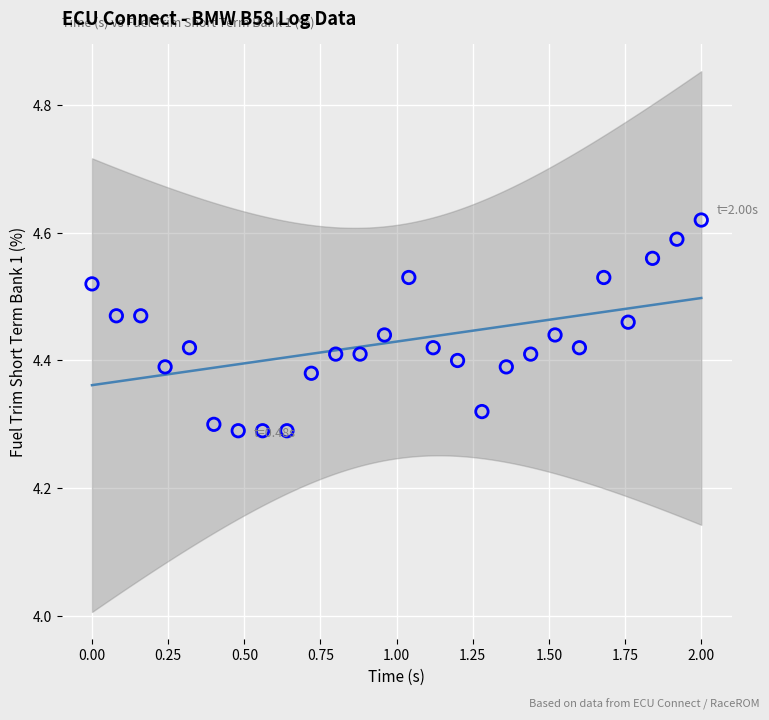

What is the range of Y values (max minus min)?

0.3